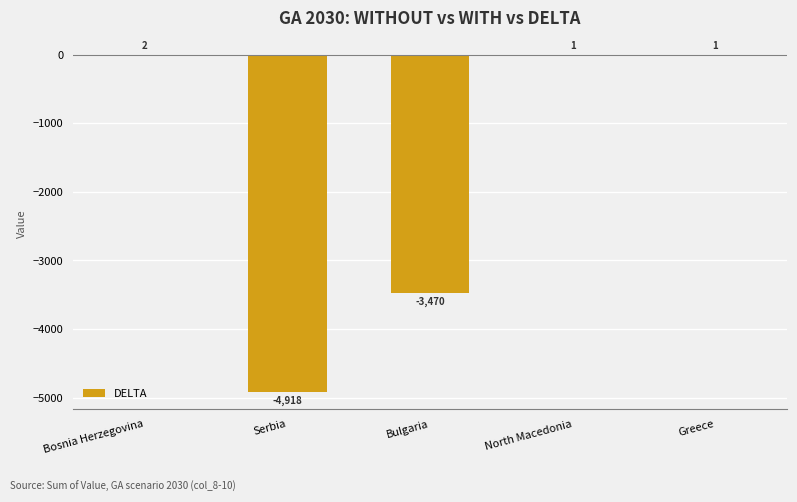

Read the value at Greece.

1.0